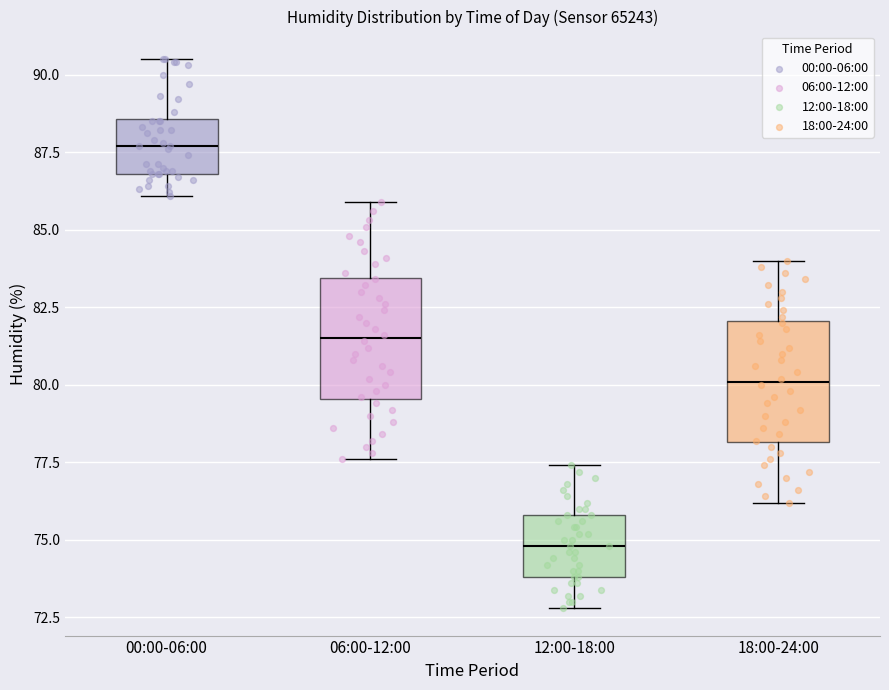

Where is the upper edge of the box for 18:00-24:00 on the y-axis? The values are not printed on the chart, so give them approximately, as read against the axis.

82.0